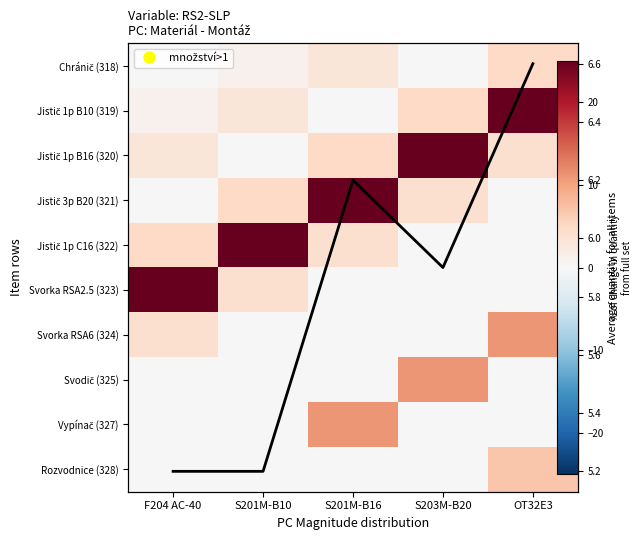

Between S203M-B20 and OT32E3, which series saw the biggest shift?

Jistič 1p B16 (320)